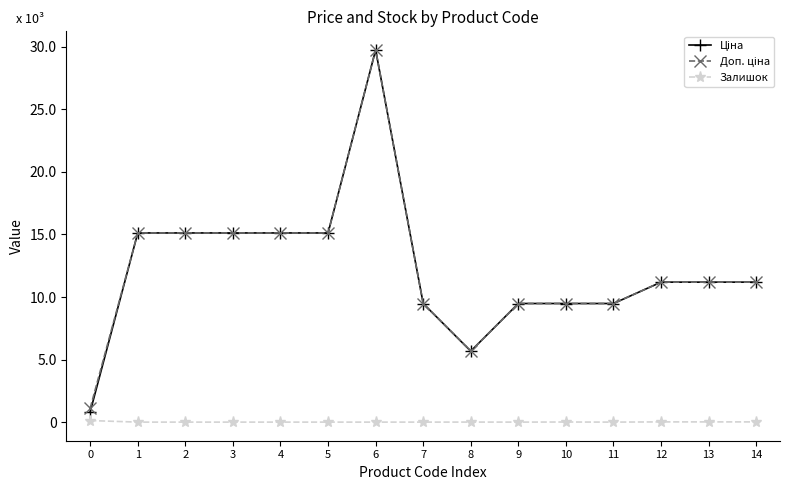

Rank the series by their maximum value, from lowest to highest.

Залишок, Ціна, Доп. ціна